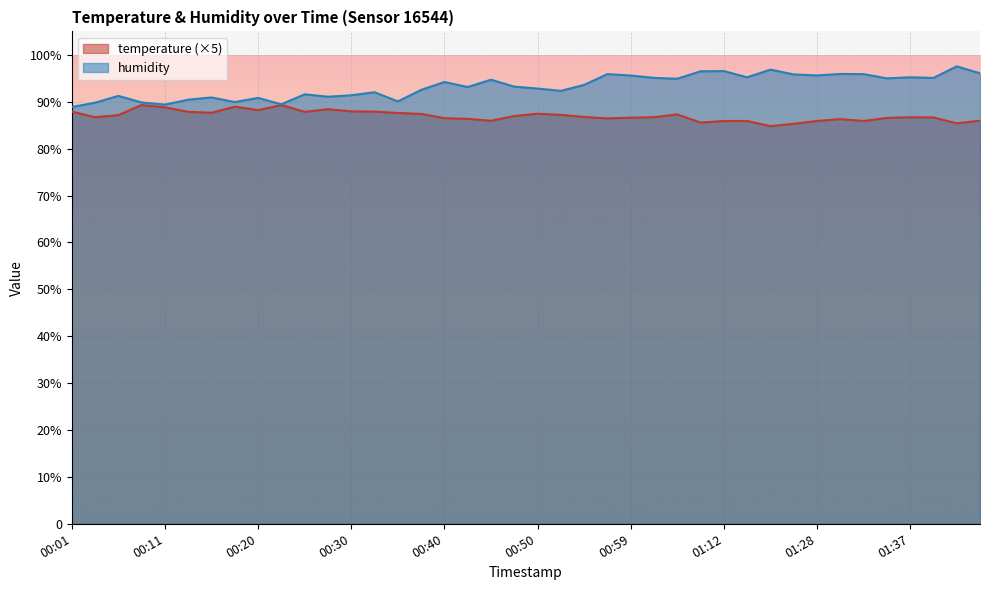

Between 00:16 and 01:10, which series saw the biggest shift?

humidity